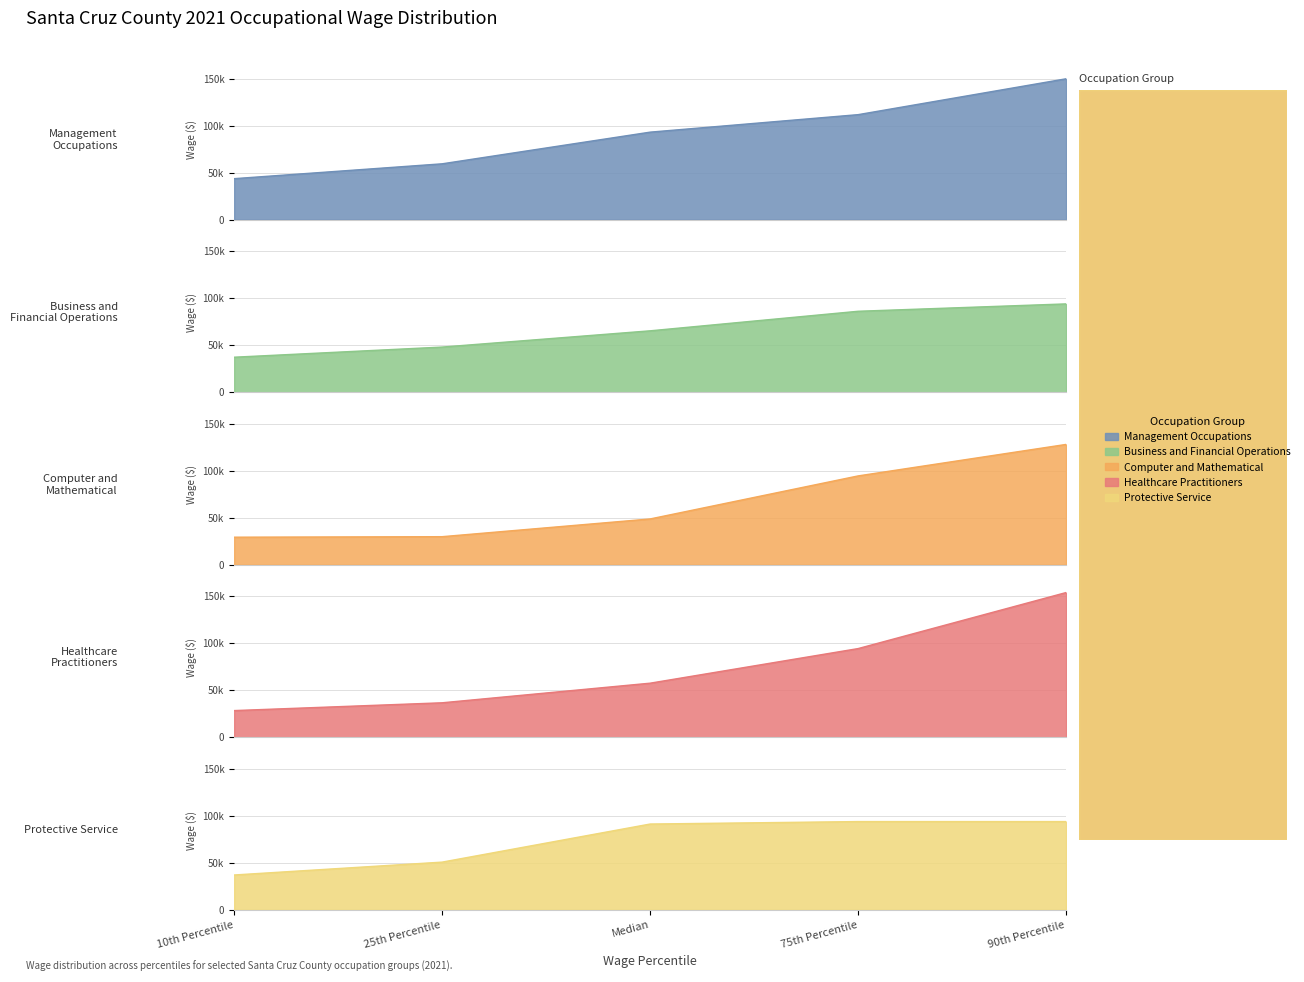

At which label is Management Occupations closest to 96766?

Median